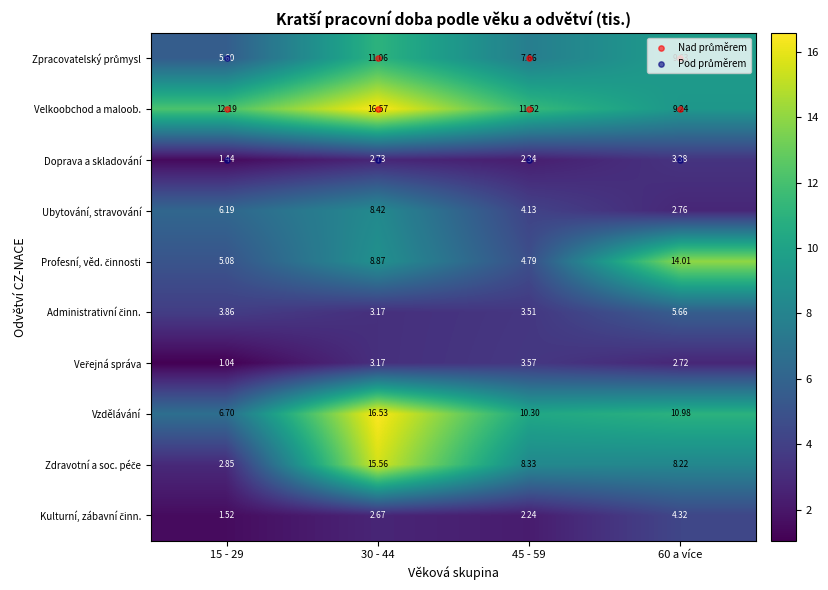

Which series has the largest total across all categories?

Velkoobchod a maloob.